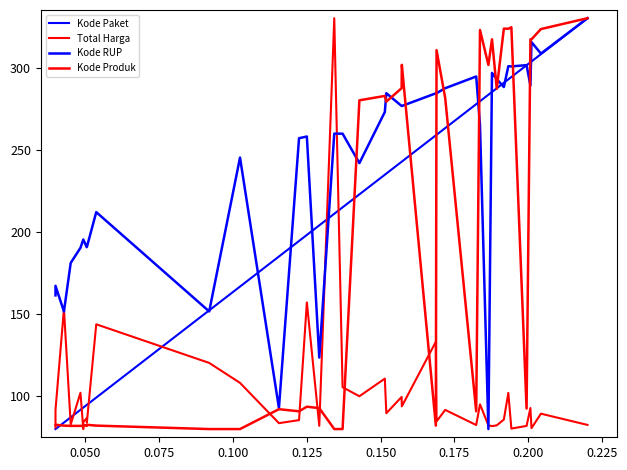

What is the sum of all Total Harga values?

4068.3